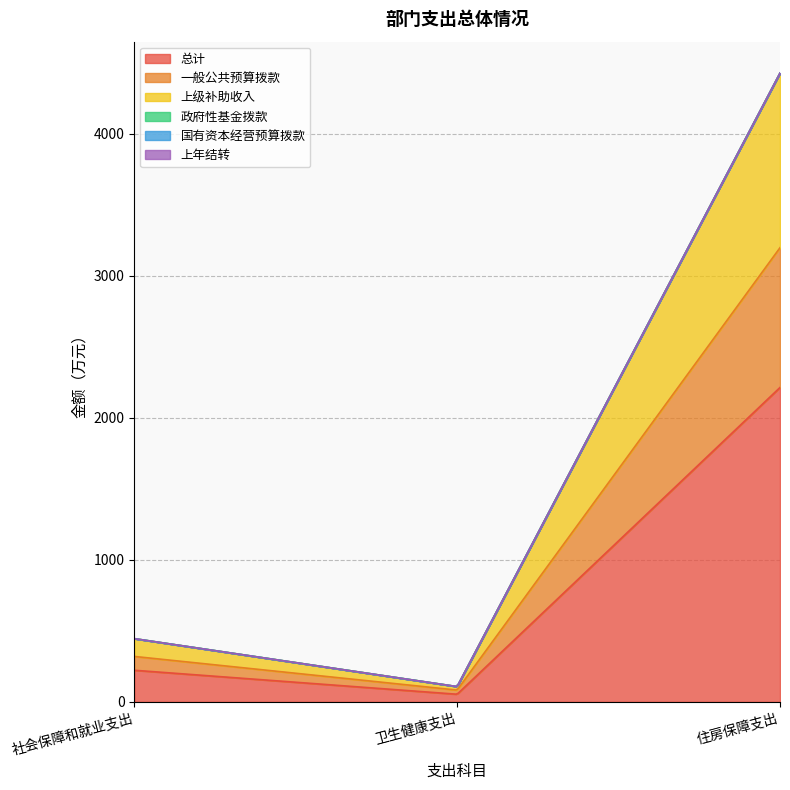

Which series has the largest total across all categories?

总计